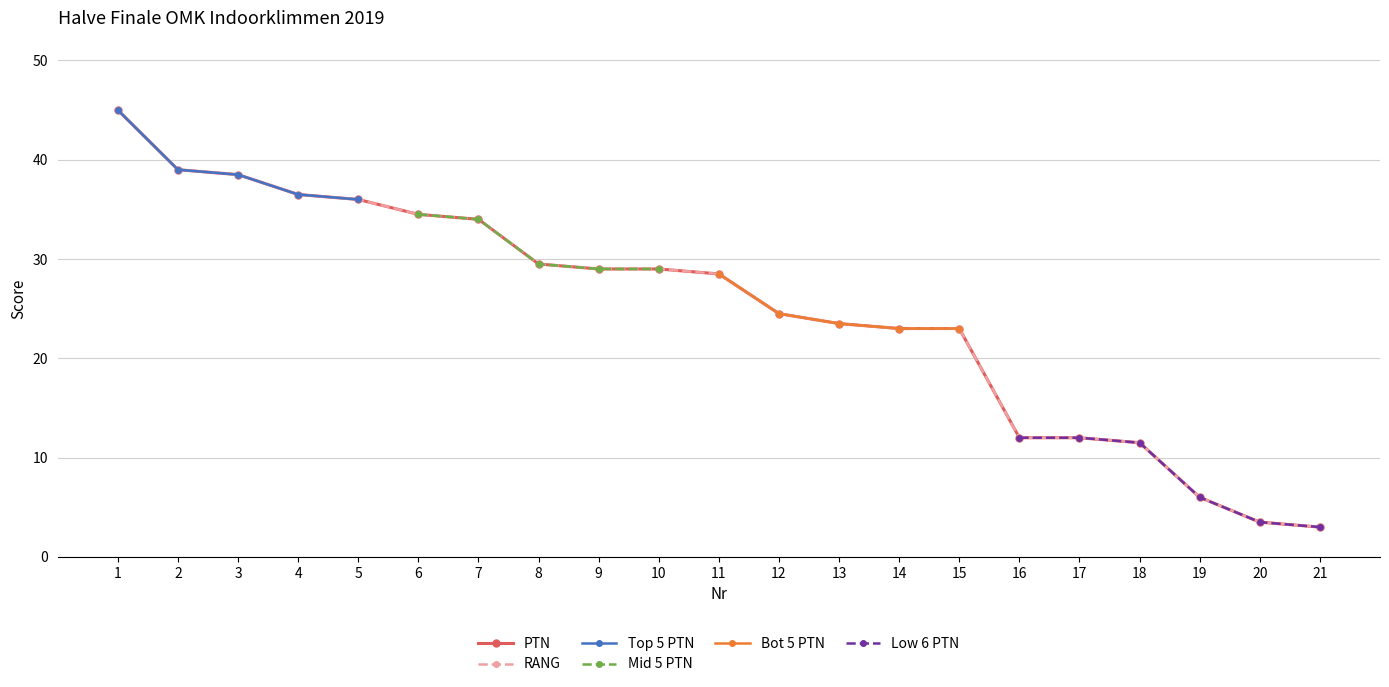

Count the number of categories in the chart.

21